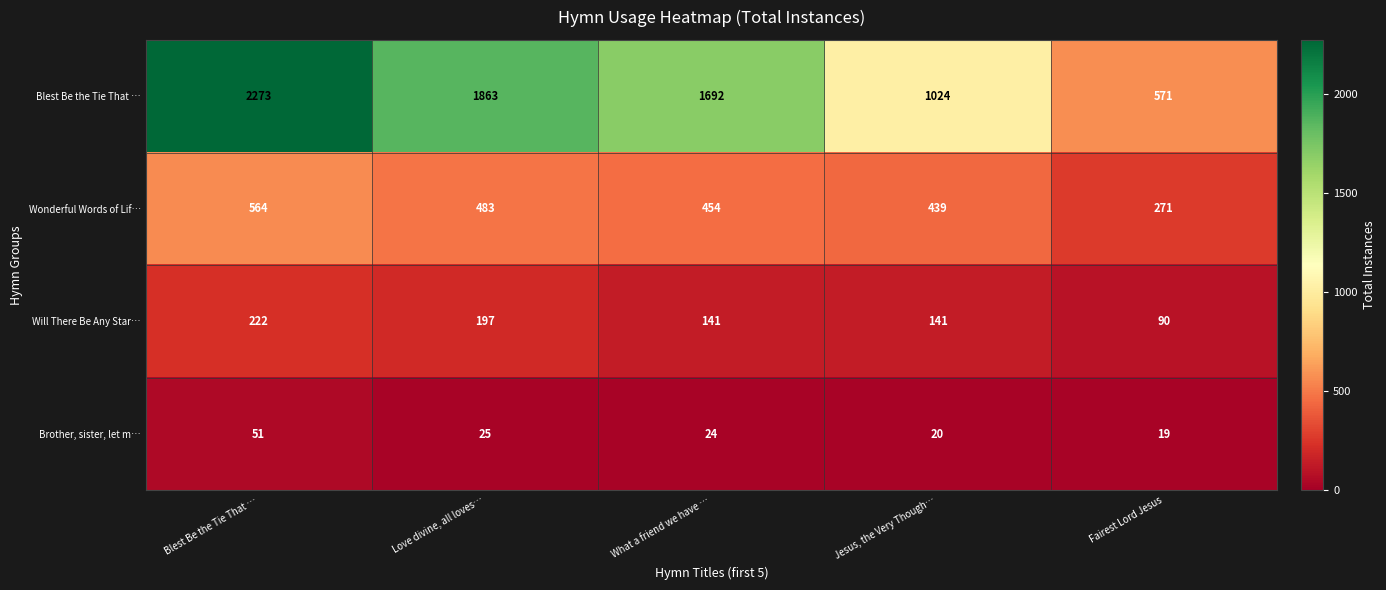

How many data points does each series have?

5